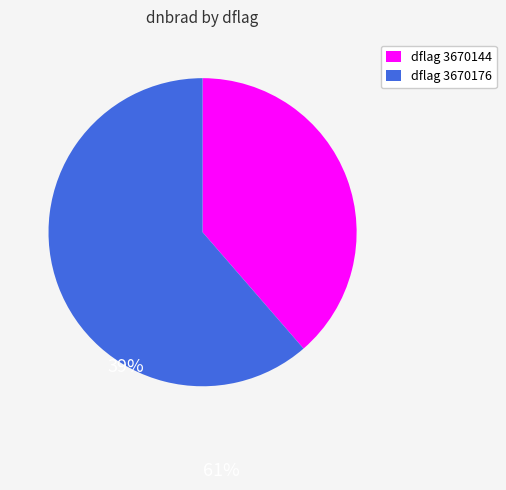

Does any single category account for the majority?

Yes